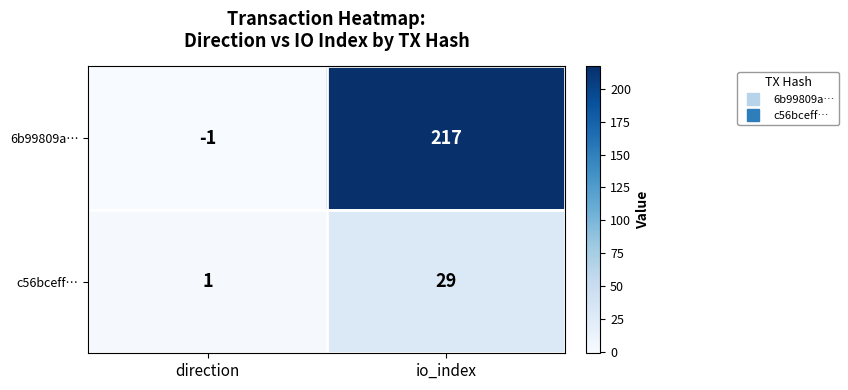

Reading left to right, list all the values displayed in this chart.

6b99809a…: -1	217
c56bceff…: 1	29